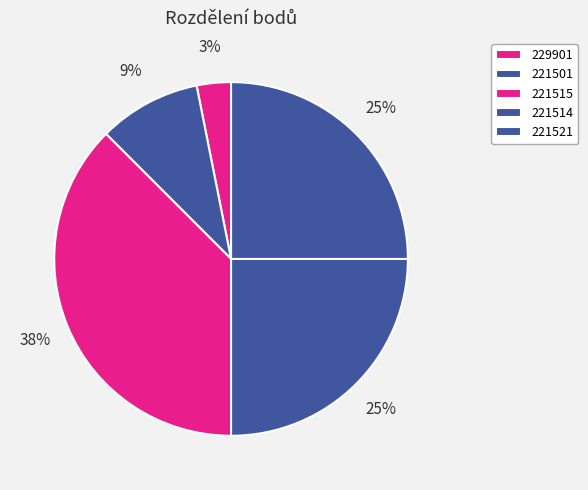

What portion of the pie excludes 221515?

62.5%